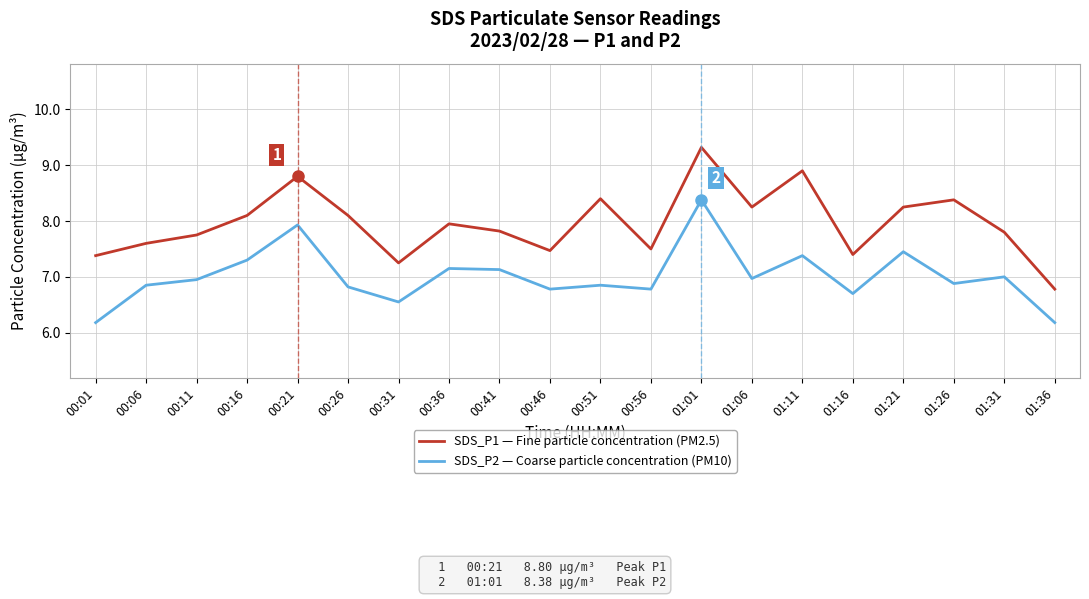

True or false: SDS_P2 — Coarse particle concentration (PM10) and SDS_P1 — Fine particle concentration (PM2.5) intersect in this chart.

False